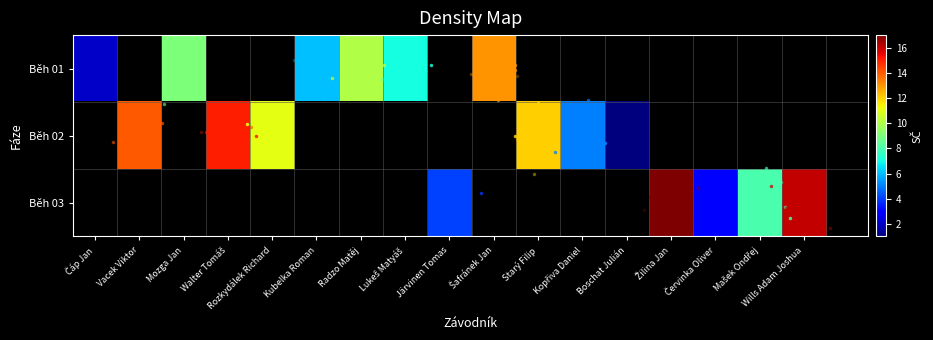

At which category does the chart reach its peak across all series?

Žilina Jan